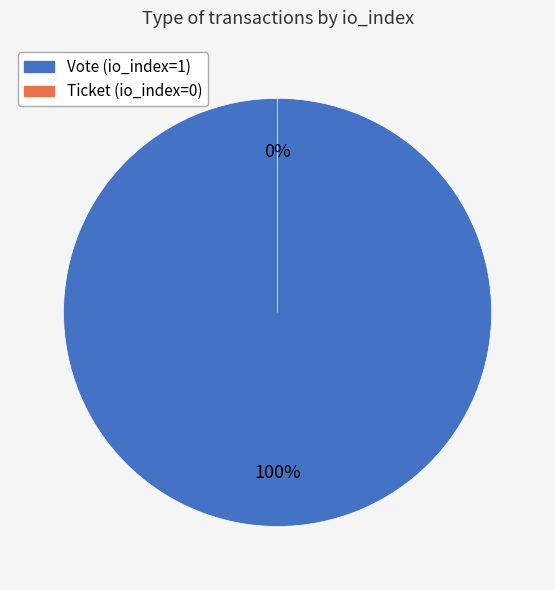

Which slice is the largest?

Vote (io_index=1)